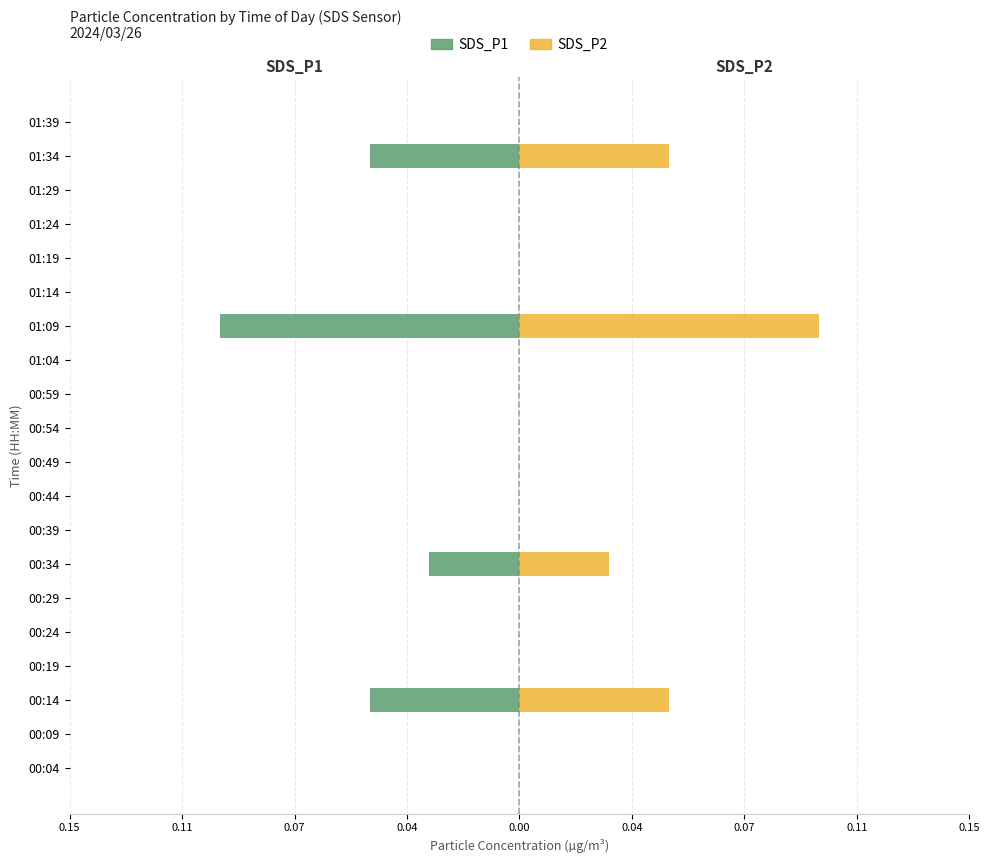

What is the sum of all SDS_P1 values?

-0.2